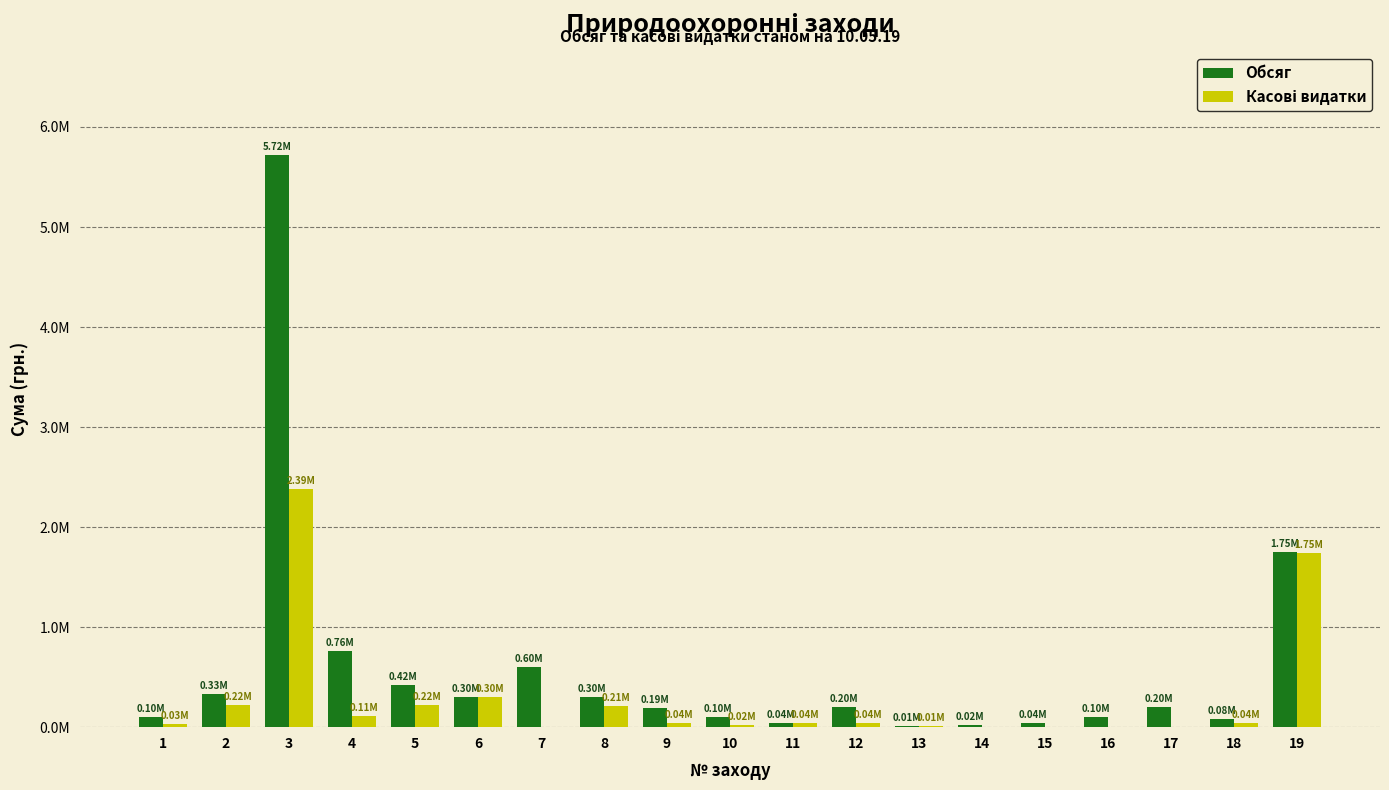

Rank the categories by Обсяг value from highest to lowest.

3, 19, 4, 7, 5, 2, 6, 8, 12, 17, 9, 16, 1, 10, 18, 15, 11, 14, 13